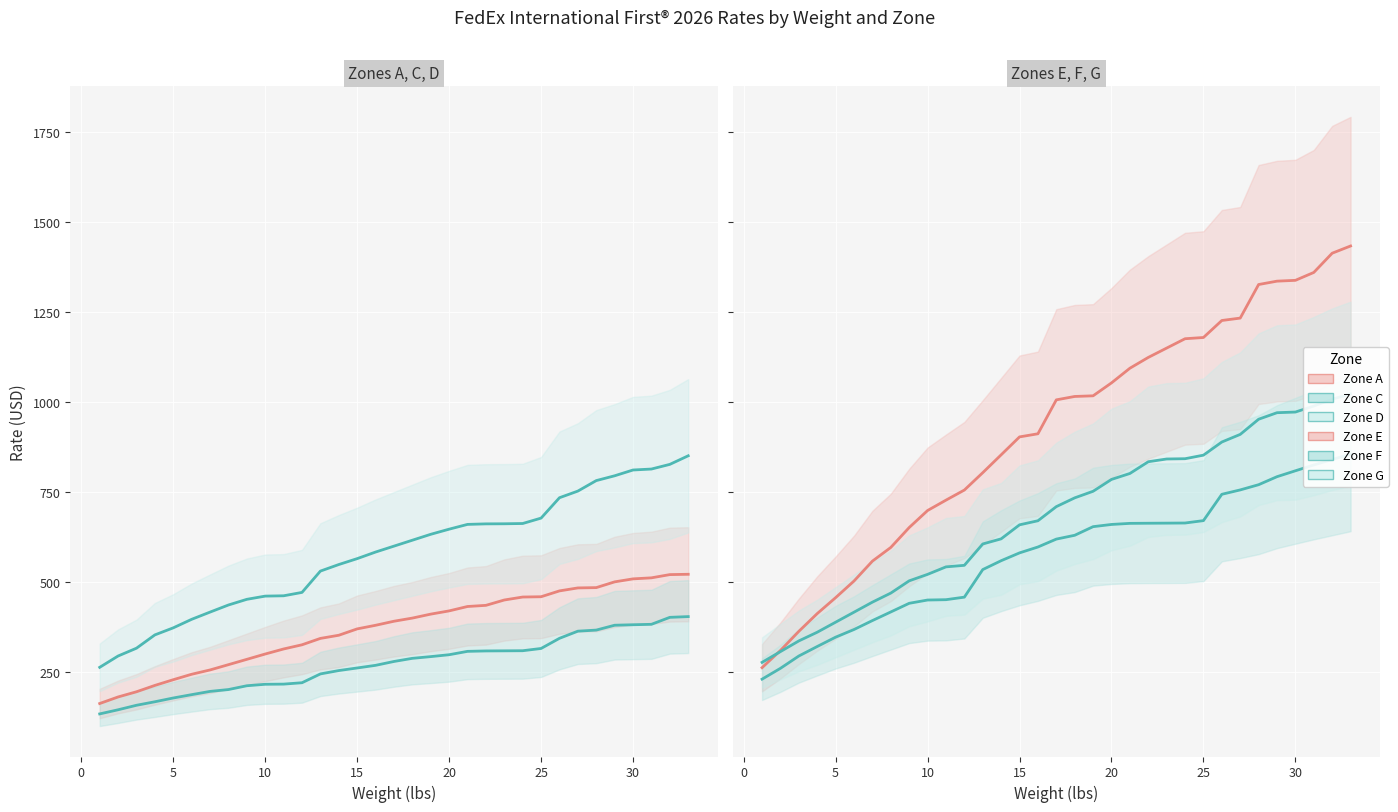

Reading left to right, list all the values displayed in this chart.

Zone A: 163.6	181.9	196.3	213.9	229.7	244.9	256.8	271.5	286.3	301.1	315.0	326.6	344.4	353.1	370.8	380.8	392.0	400.8	411.8	420.7	432.9	436.1	451.0	459.2	460.0	476.2	484.5	485.3	501.3	509.6	512.5	521.5	522.4
Zone C: 134.8	146.3	158.8	168.5	179.0	188.3	197.3	202.4	213.0	217.1	217.5	221.3	245.8	255.1	262.3	269.6	280.4	289.1	293.8	299.1	308.4	309.6	309.9	310.2	316.4	344.6	364.5	367.5	380.9	382.3	383.5	402.9	404.9
Zone D: 264.1	295.6	317.2	354.1	373.7	397.4	417.4	437.1	452.9	461.8	462.7	472.1	531.2	549.4	565.8	584.1	600.5	616.9	633.3	647.6	660.8	662.3	662.5	663.3	678.3	734.9	753.3	782.4	795.7	811.8	814.5	827.4	851.2
Zone E: 263.2	310.9	364.0	413.3	457.5	503.7	558.9	596.9	652.1	699.3	728.1	756.1	804.4	853.9	903.7	912.4	1006.5	1015.9	1017.7	1053.6	1094.3	1124.3	1150.2	1176.2	1179.6	1226.8	1233.4	1326.6	1336.0	1338.2	1360.1	1413.6	1433.6
Zone F: 231.2	261.4	295.5	321.9	347.8	369.1	393.9	417.8	441.8	450.9	451.9	458.9	535.4	560.0	581.7	598.1	620.0	630.6	654.5	660.7	663.7	664.0	664.3	664.7	671.3	744.4	756.5	771.0	793.2	809.6	825.8	840.8	855.9
Zone G: 277.9	307.8	337.4	361.6	389.4	417.2	445.0	470.2	504.2	522.1	542.9	547.2	606.5	620.7	659.6	670.9	710.1	734.5	752.8	785.6	802.1	834.8	842.4	843.1	853.0	889.5	910.6	952.7	970.8	972.6	989.3	1008.2	1023.3